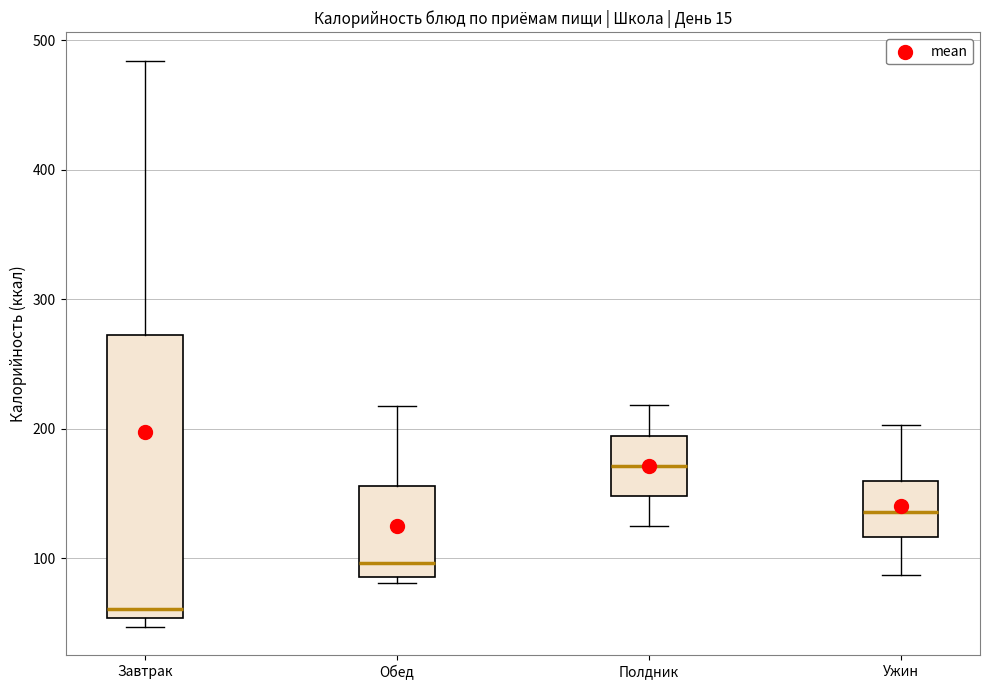

Where is the lower edge of the box for Ужин on the y-axis? The values are not printed on the chart, so give them approximately, as read against the axis.

120